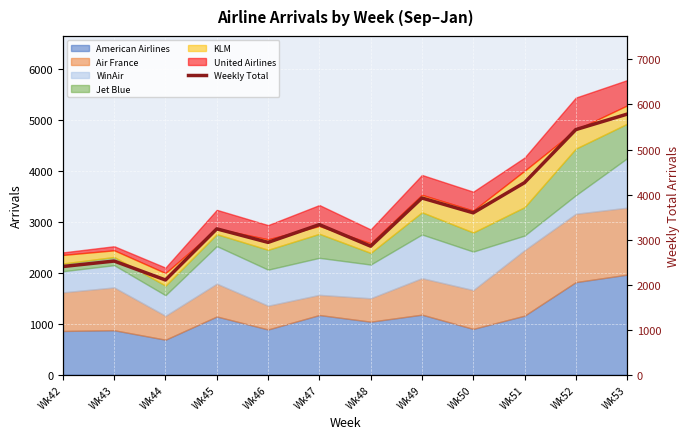

What is the greatest value displayed?

5786